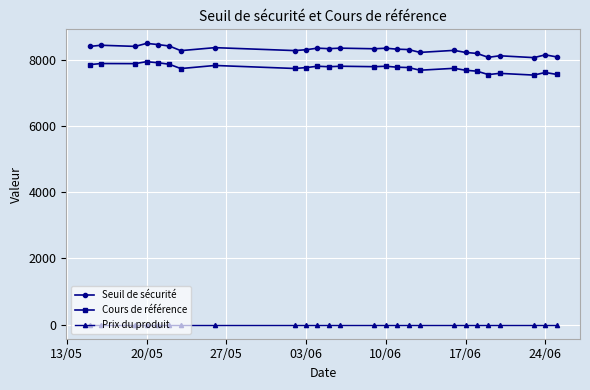

How many interior local valleys does the Cours de référence series have?

8